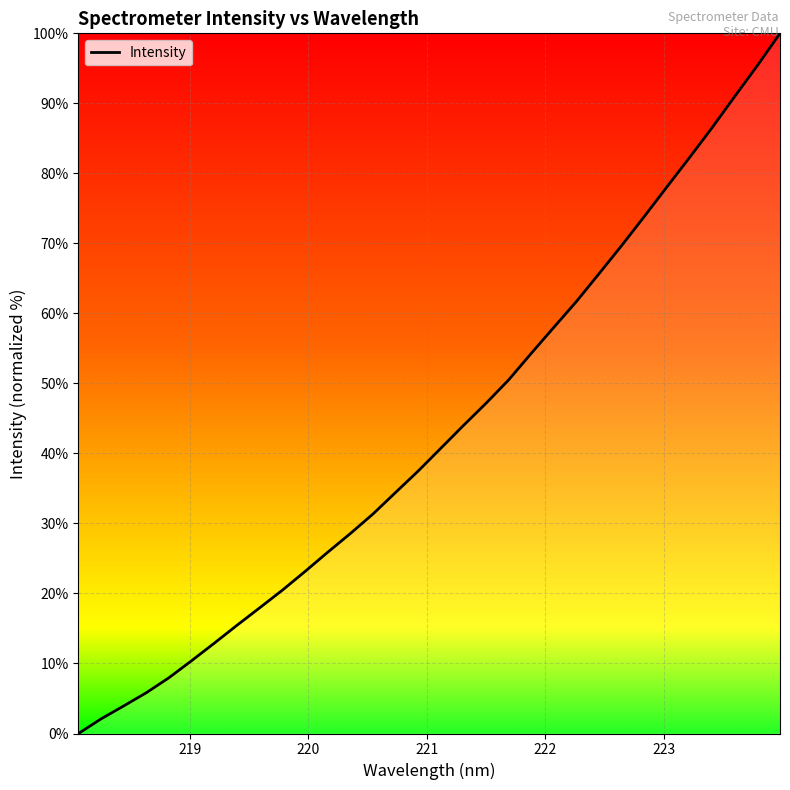

What is the maximum value shown in the chart?

100.0